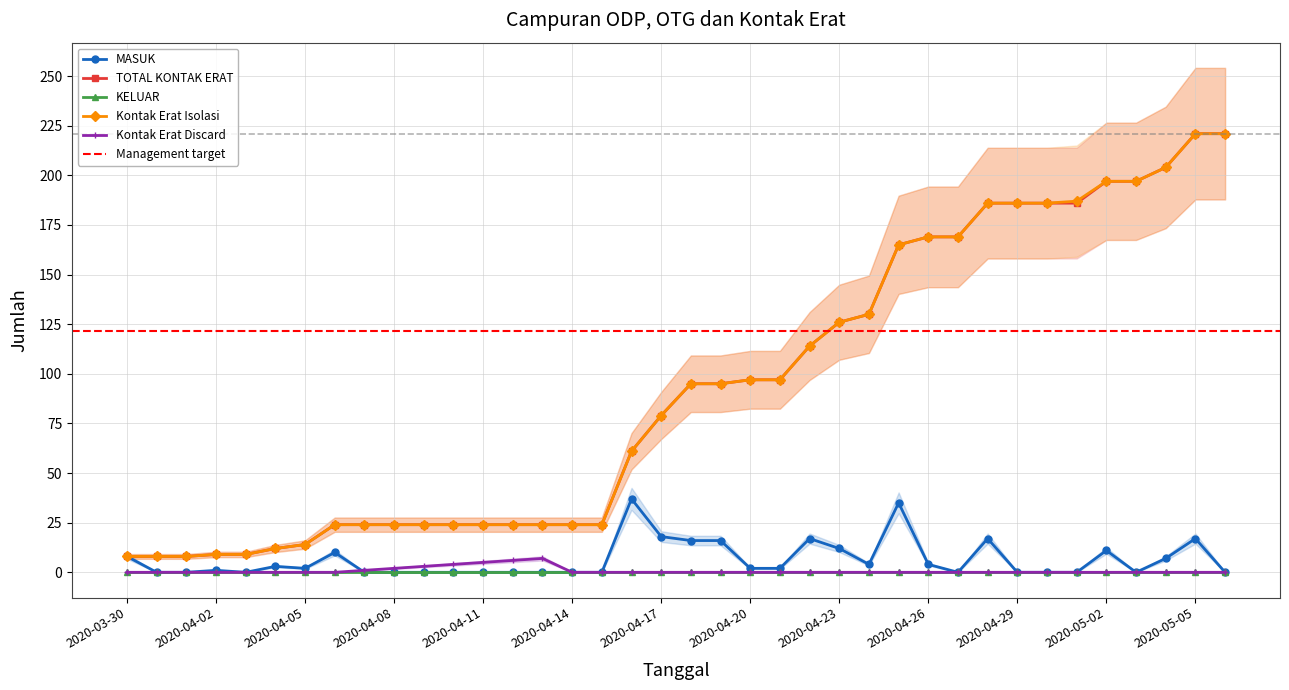

What is the label of the 23rd point from the right?

2020-04-14